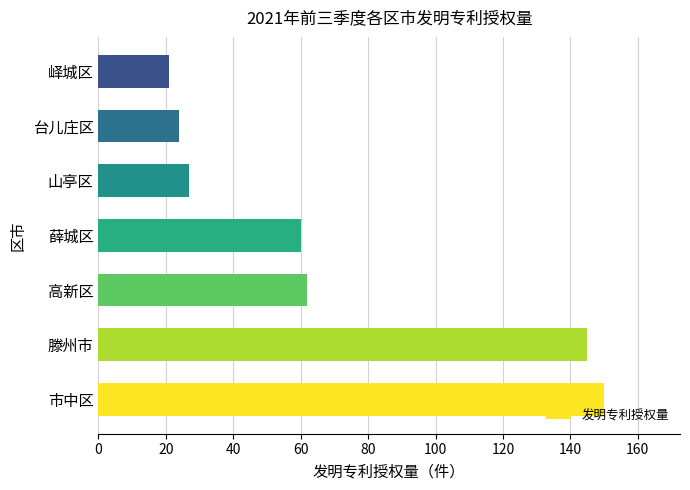

What is the difference between the second highest and minimum values?

124